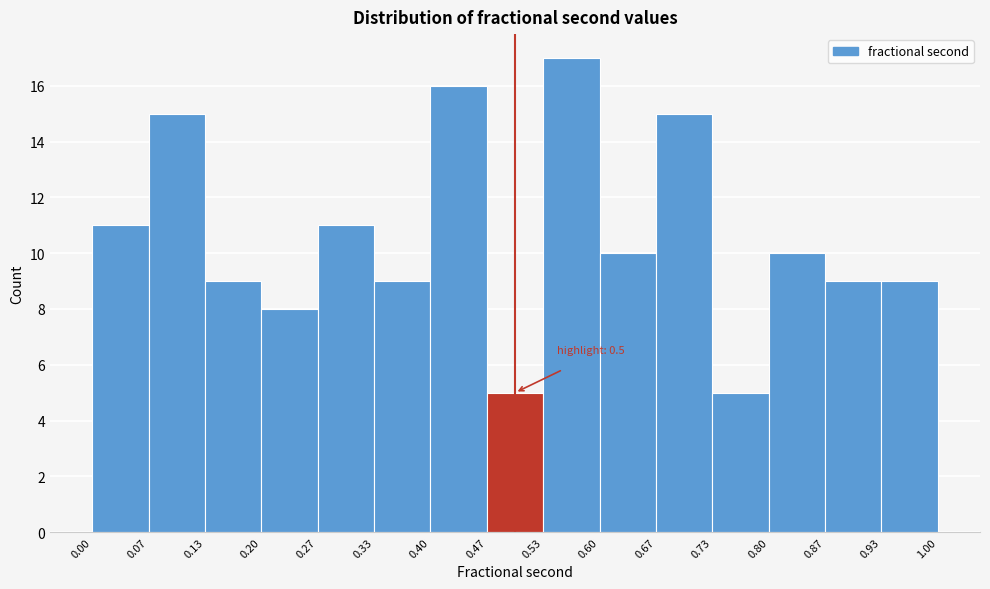

Over which range of the x-axis is the bar tallest?

0.53 to 0.60